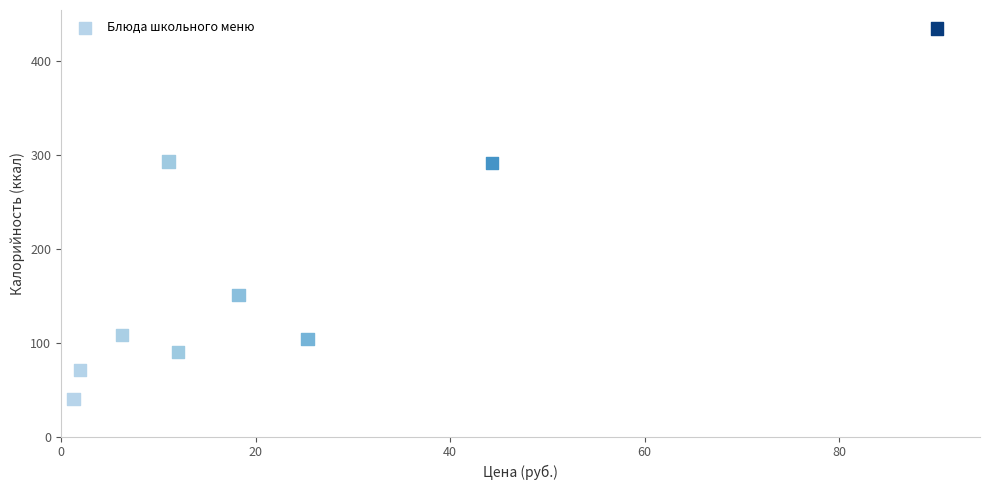

What is the average Y value?

176.0